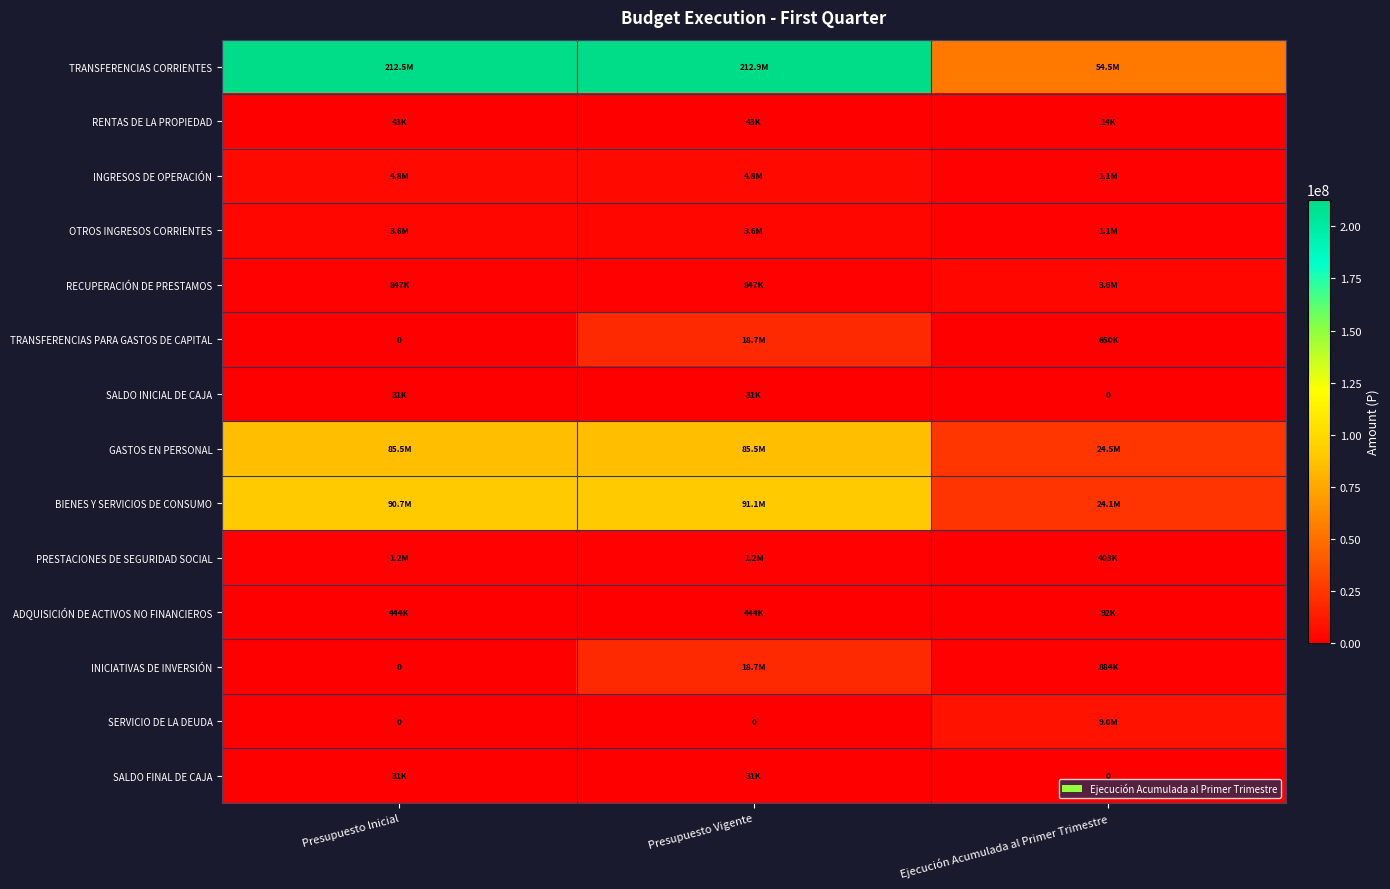

What is the sum of all INGRESOS DE OPERACIÓN values?

10762941